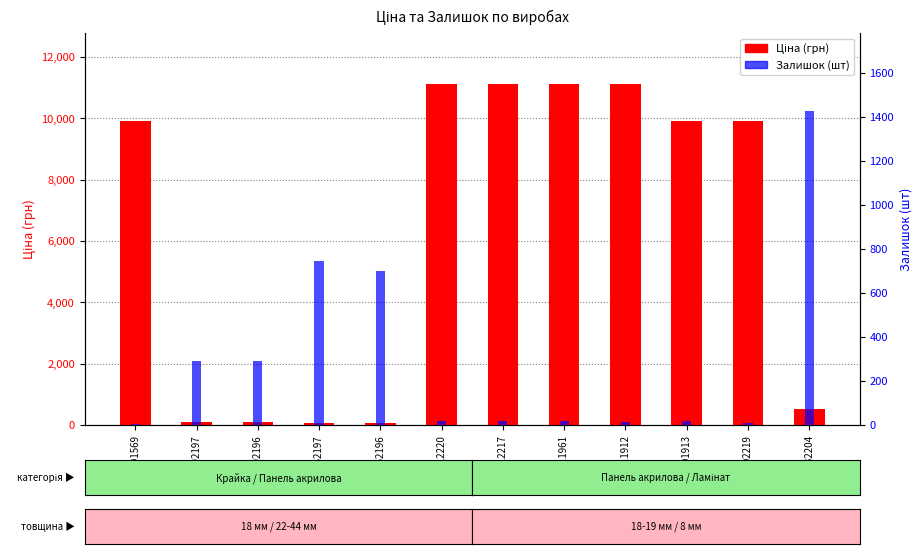

The value of Залишок at 284032204 is 1426.0. True or false?

True